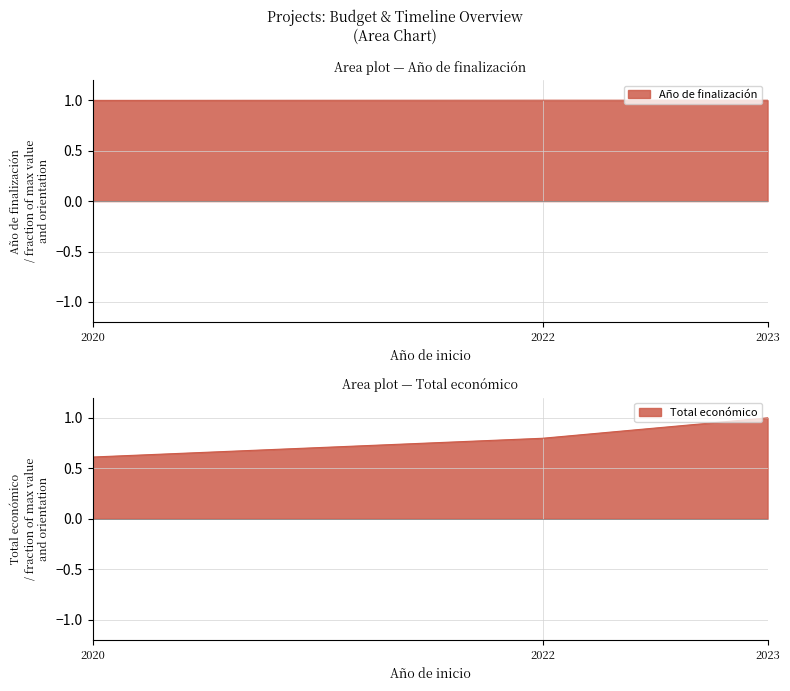

What is the difference between the Total económico values at 2022 and 2020?

0.2